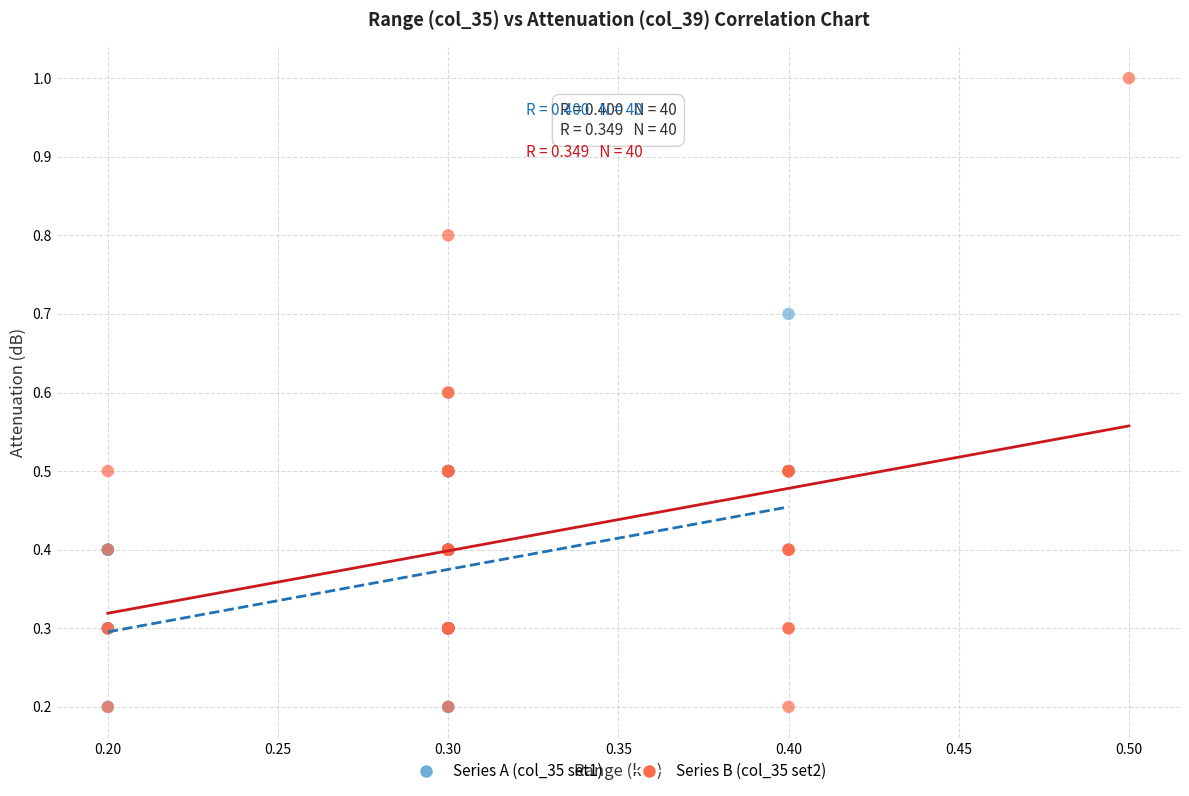

Which series reaches the maximum Y coordinate?

Series B (col_35 set2)